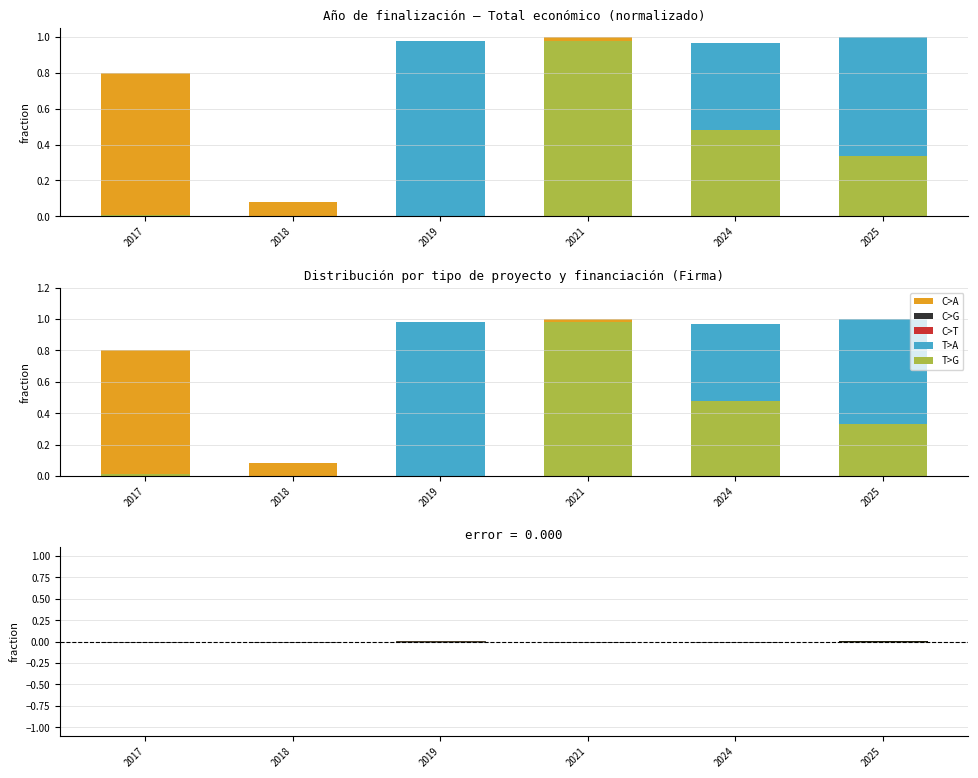

What are all the series names shown in the legend?

C>A, C>G, C>T, T>A, T>G